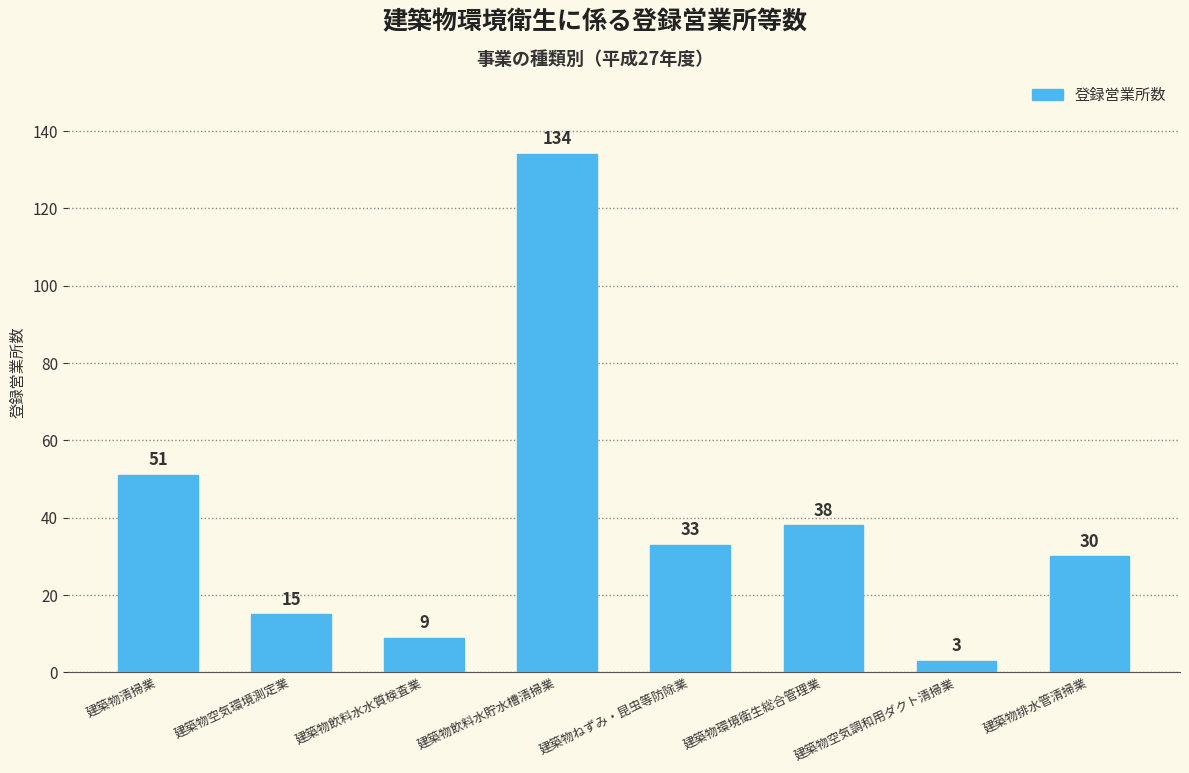

Approximately how many times larger is the value at 建築物ねずみ・昆虫等防除業 compared to 建築物空気環境測定業?

2.2